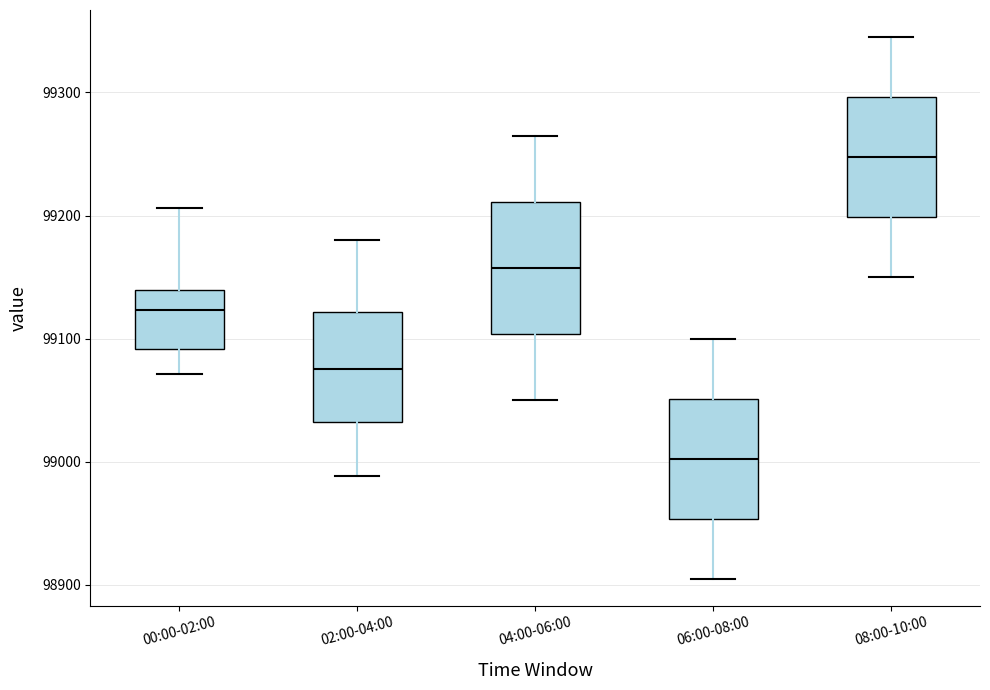

Which box has the highest median line?

08:00-10:00